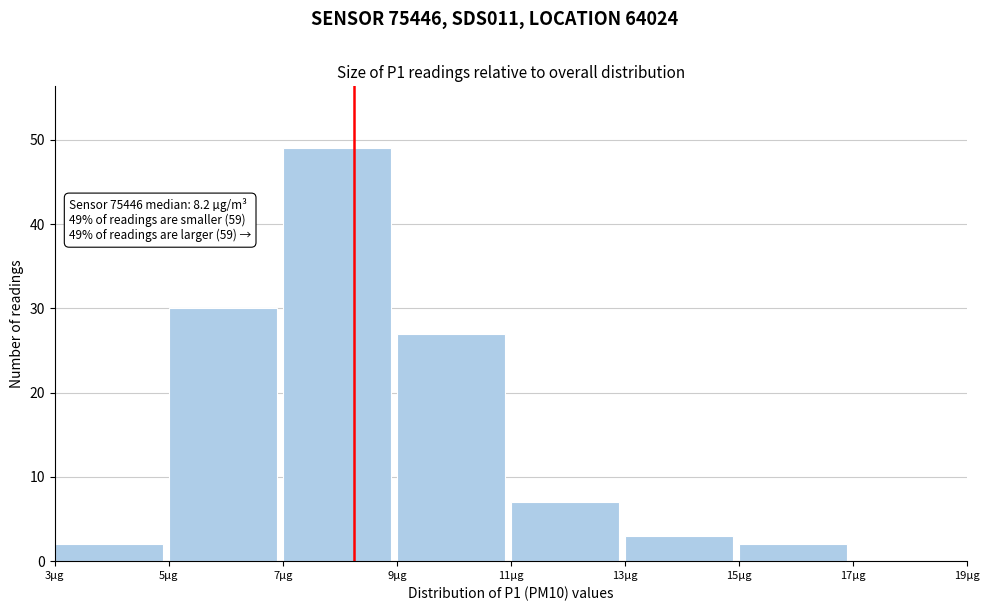

Over which range of the x-axis is the bar tallest?

7 to 9